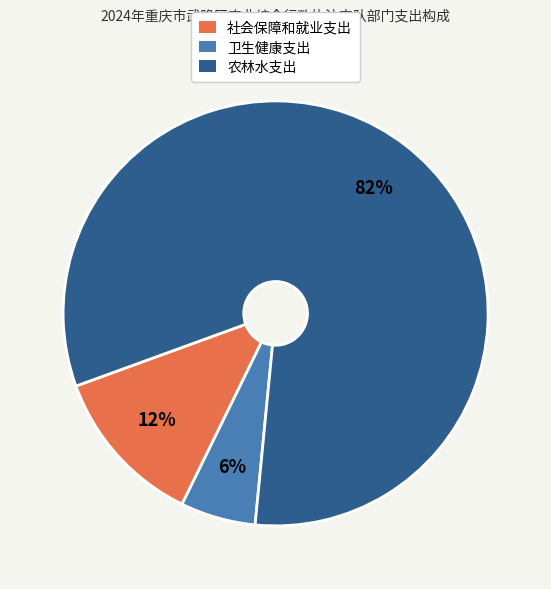

Is the sum of 社会保障和就业支出 and 卫生健康支出 greater than half?

No